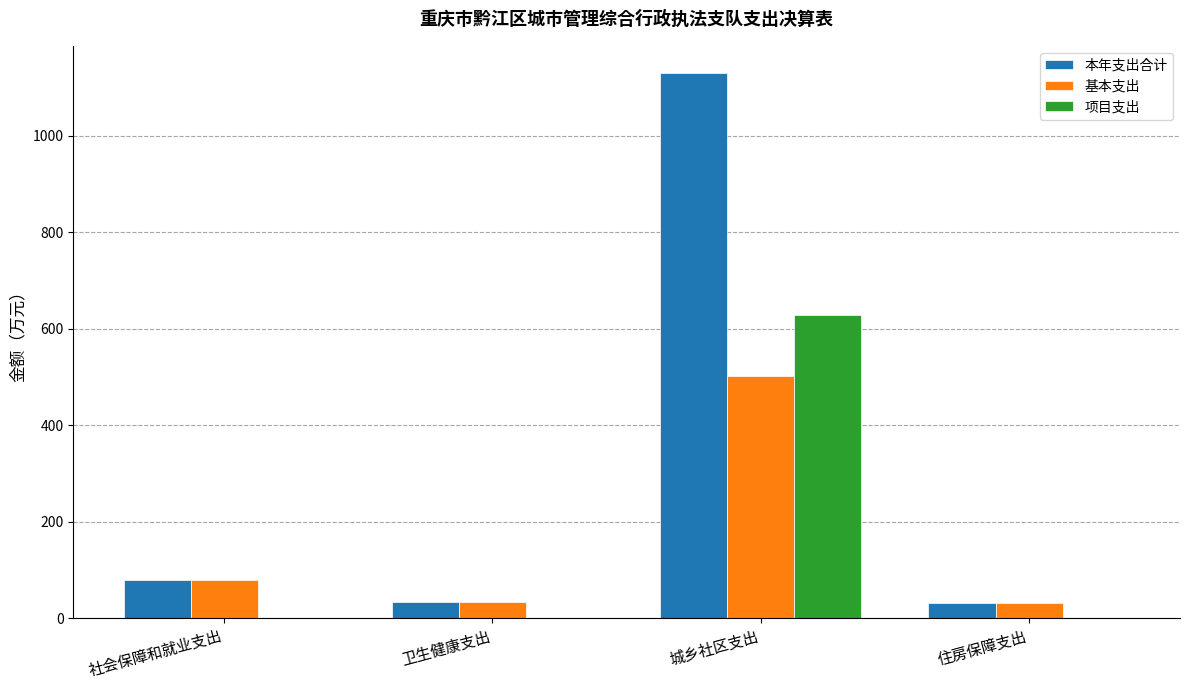

Which series has the widest spread of values?

本年支出合计